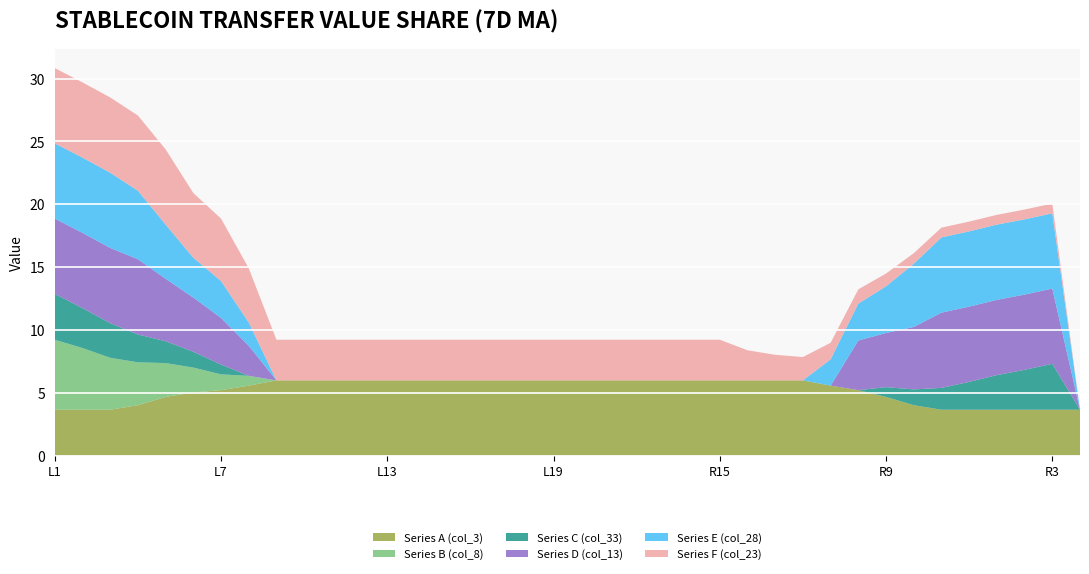

Reading left to right, transcribe all the data shown in this chart.

Series A (col_3): 3.7	3.7	3.7	4.0	4.7	5.0	5.2	5.6	6.0	6.0	6.0	6.0	6.0	6.0	6.0	6.0	6.0	6.0	6.0	6.0	6.0	6.0	6.0	6.0	6.0	6.0	6.0	6.0	5.6	5.2	4.7	4.0	3.7	3.7	3.7	3.7	3.7	3.7
Series B (col_8): 5.6	4.9	4.1	3.4	2.7	2.0	1.3	0.8	0.0	0.0	0.0	0.0	0.0	0.0	0.0	0.0	0.0	0.0	0.0	0.0	0.0	0.0	0.0	0.0	0.0	0.0	0.0	0.0	0.0	0.0	0.0	0.0	0.0	0.0	0.0	0.0	0.0	0.0
Series C (col_33): 3.7	3.2	2.8	2.2	1.7	1.3	0.8	0.0	0.0	0.0	0.0	0.0	0.0	0.0	0.0	0.0	0.0	0.0	0.0	0.0	0.0	0.0	0.0	0.0	0.0	0.0	0.0	0.0	0.0	0.0	0.8	1.3	1.7	2.2	2.8	3.2	3.7	0.0
Series D (col_13): 6.0	6.0	6.0	6.0	5.0	4.3	3.7	2.4	0.0	0.0	0.0	0.0	0.0	0.0	0.0	0.0	0.0	0.0	0.0	0.0	0.0	0.0	0.0	0.0	0.0	0.0	0.0	0.0	0.0	4.0	4.3	5.0	6.0	6.0	6.0	6.0	6.0	0.0
Series E (col_28): 6.0	6.0	6.0	5.4	4.3	3.2	2.9	1.9	0.0	0.0	0.0	0.0	0.0	0.0	0.0	0.0	0.0	0.0	0.0	0.0	0.0	0.0	0.0	0.0	0.0	0.0	0.0	0.0	2.1	2.9	3.7	5.0	6.0	6.0	6.0	6.0	6.0	0.0
Series F (col_23): 6.0	6.0	6.0	6.0	6.0	5.1	5.0	4.3	3.2	3.2	3.2	3.2	3.2	3.2	3.2	3.2	3.2	3.2	3.2	3.2	3.2	3.2	3.2	3.2	3.2	2.4	2.0	1.9	1.3	1.1	1.0	0.8	0.8	0.8	0.8	0.8	0.8	0.0